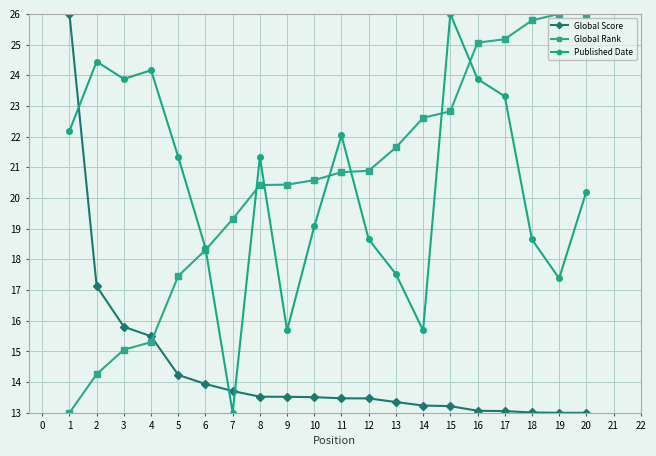

What is the value of the Global Score point at the 8th from the left?

13.5